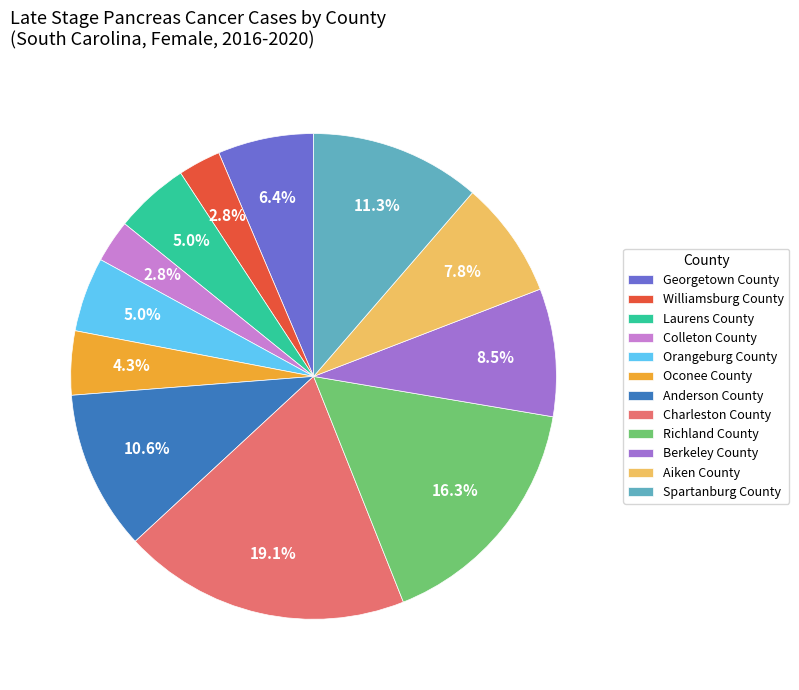

To the nearest percent, what is the average slice percentage?

8%